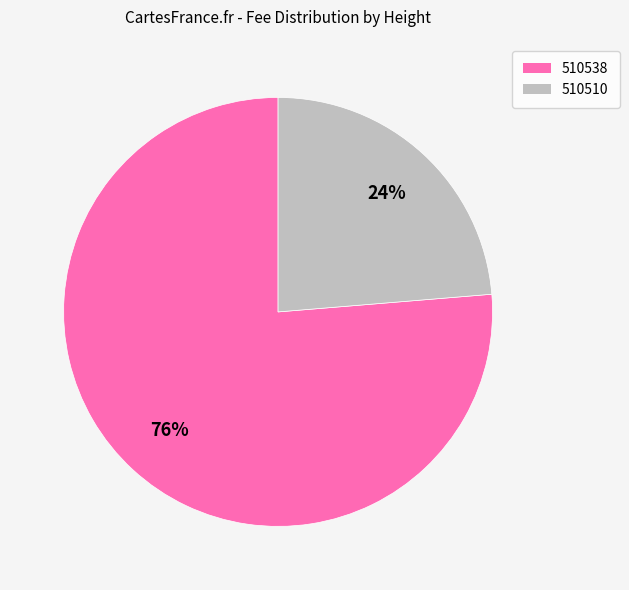

Is 510538 the majority of the pie?

Yes